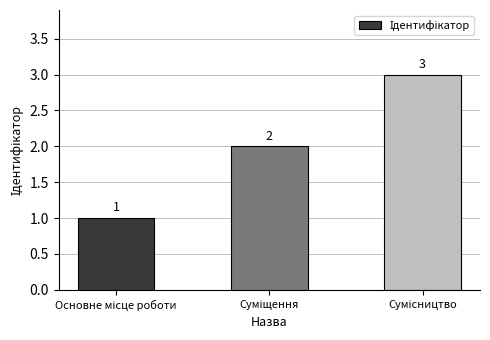

What is the value of the 1st bar from the left?

1